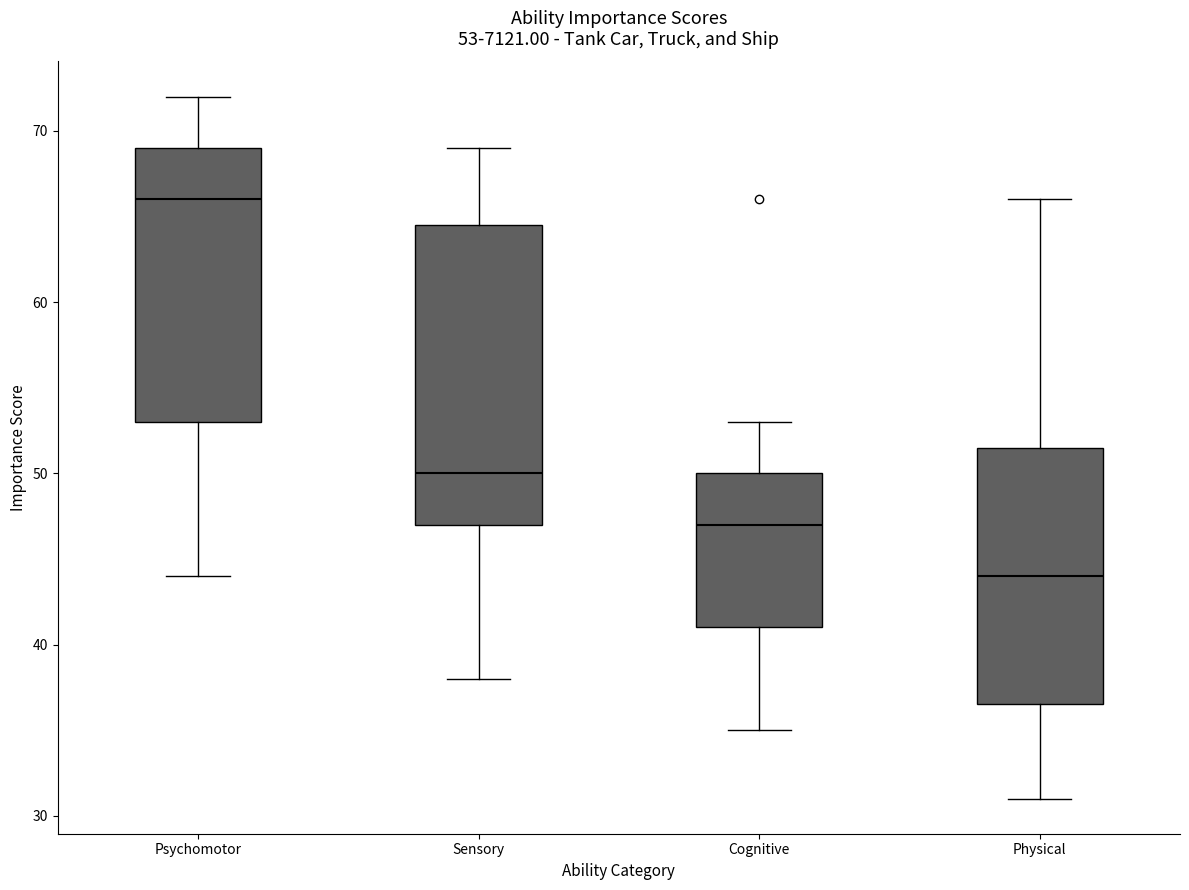

Which box has the highest median line?

Psychomotor